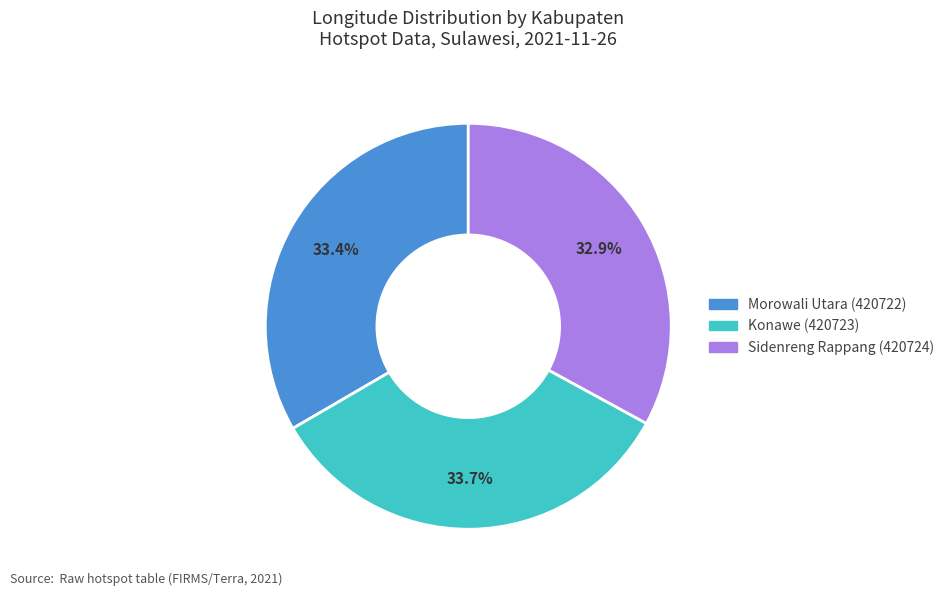

What is the ratio of the value at Morowali Utara (420722) to the value at Sidenreng Rappang (420724)?

1.0